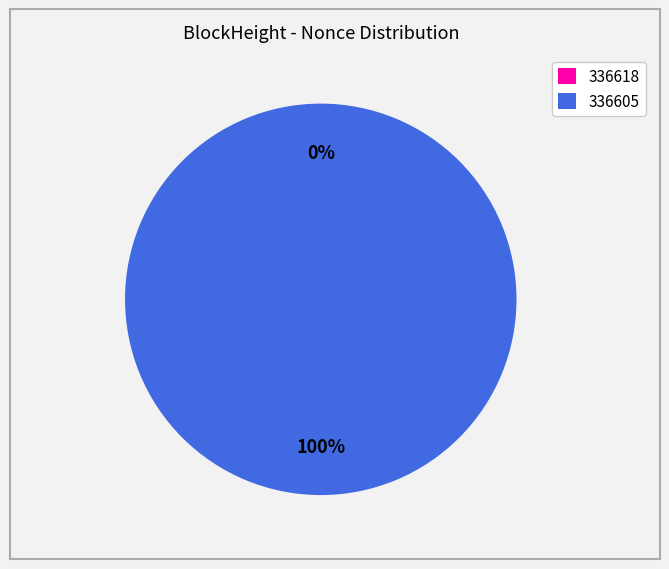

Is it true that 336605 is 100% of the pie?

True